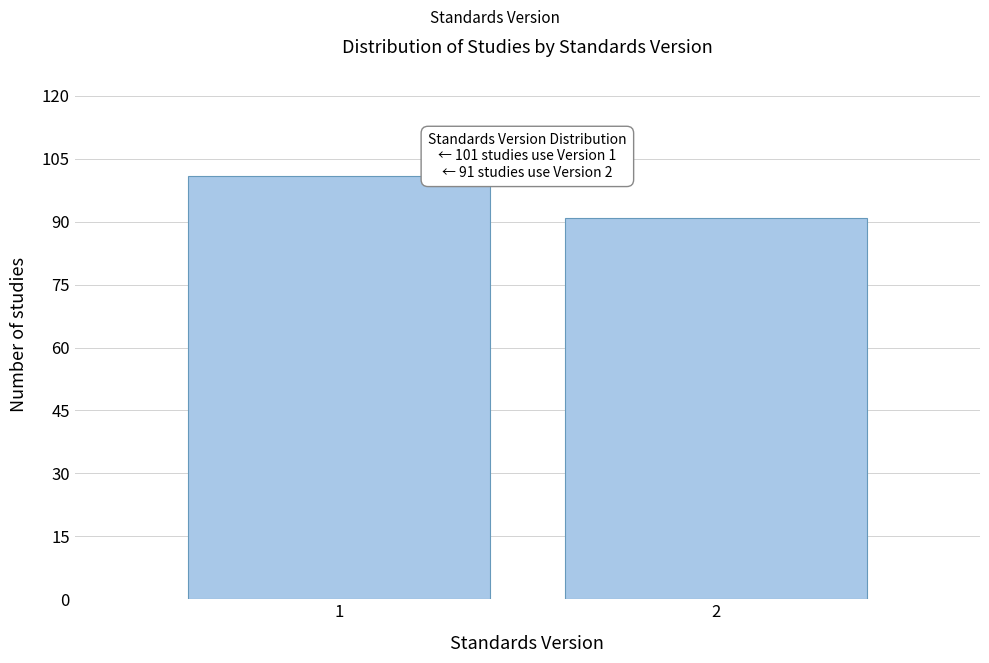

Reading left to right, list all the values displayed in this chart.

1=101	2=91